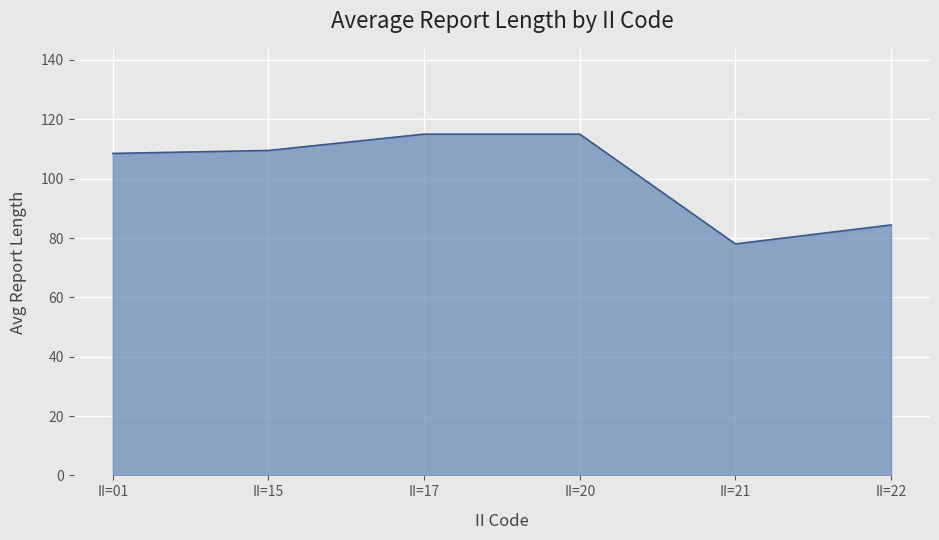

Which has a higher value, II=21 or II=20?

II=20